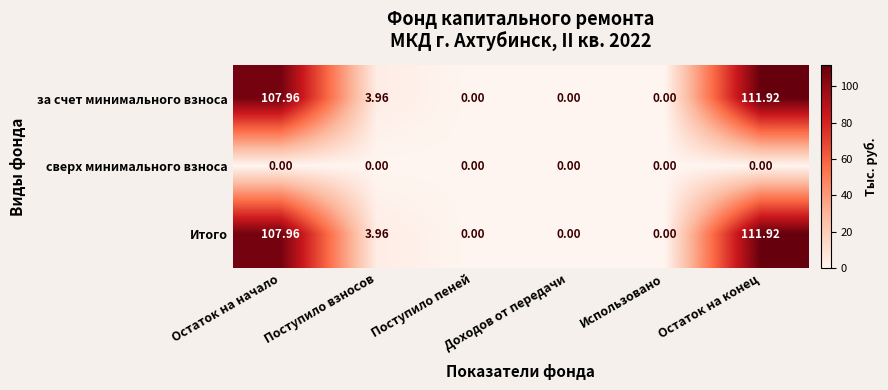

At which category is the sum across all series the highest?

Остаток на конец